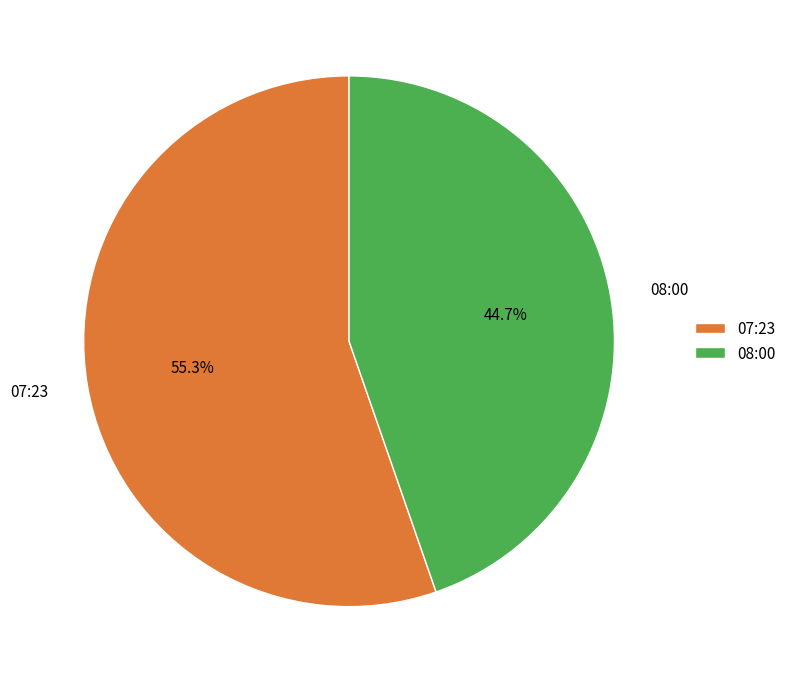

Combined, do 07:23 and 08:00 account for over 50%?

Yes